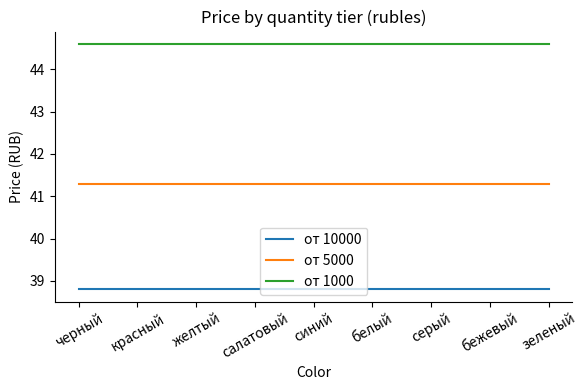

True or false: от 10000 and от 1000 cross at least once.

False